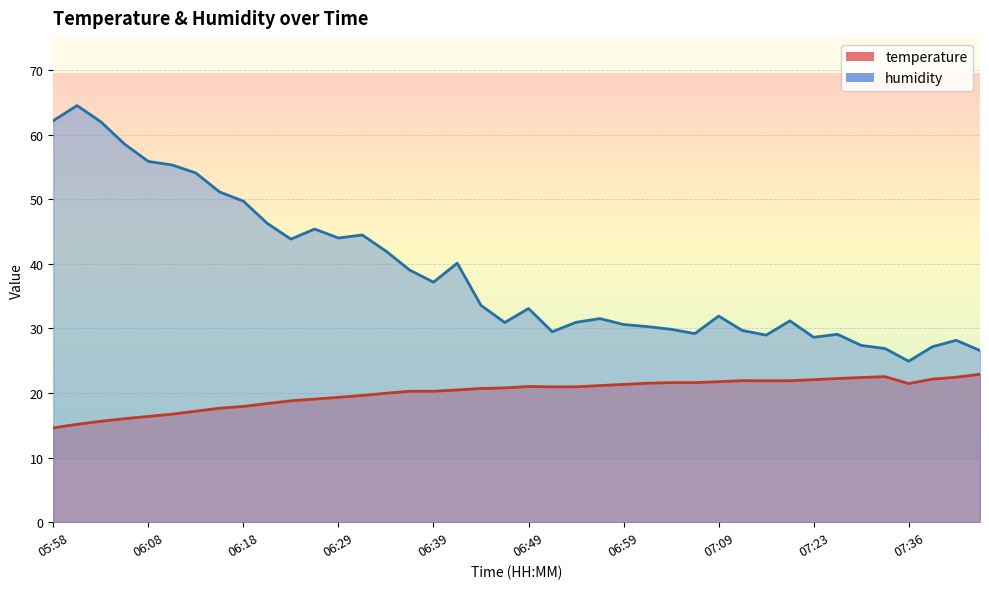

At how many categories does at least one series exceed 52?

7